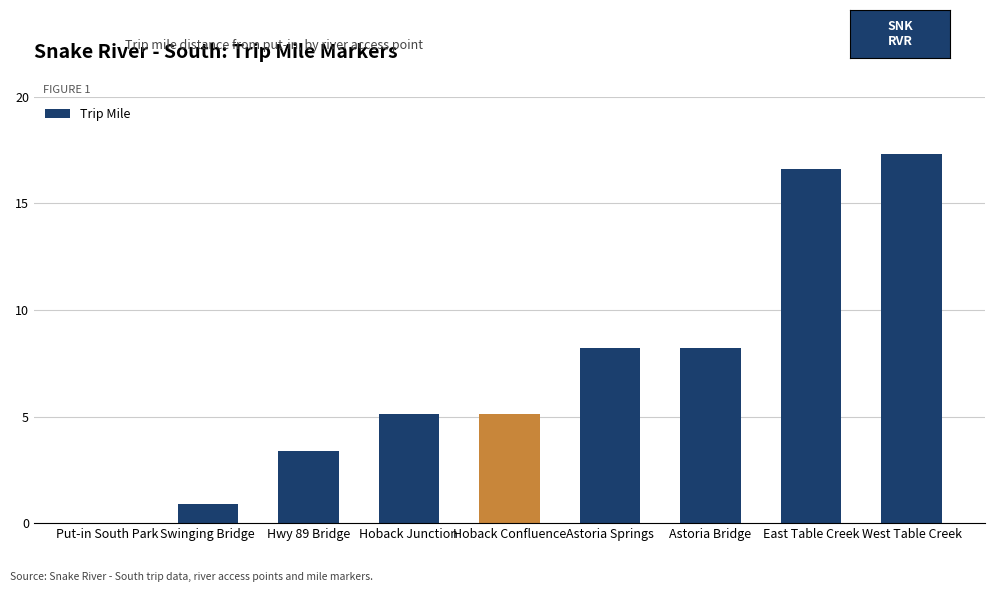

Reading right to left, transcribe all the data shown in this chart.

17.3	16.6	8.2	8.2	5.1	5.1	3.4	0.9	0.0